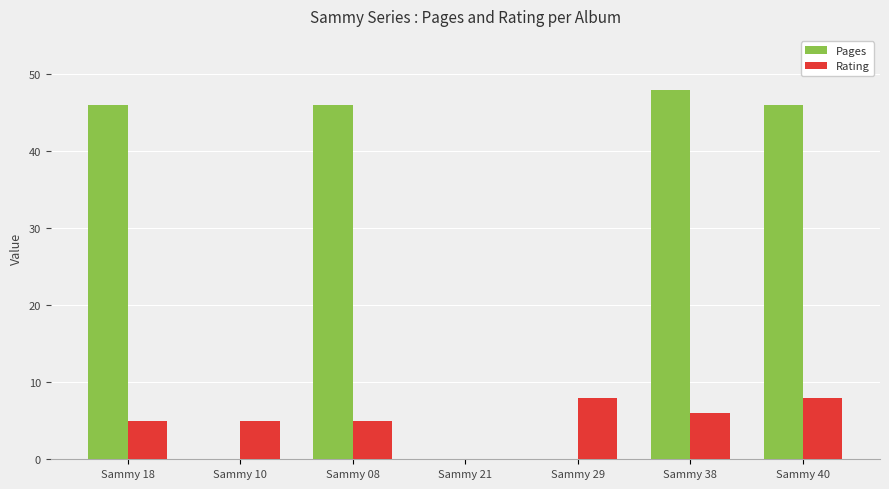

How many values in Rating are above zero?

6